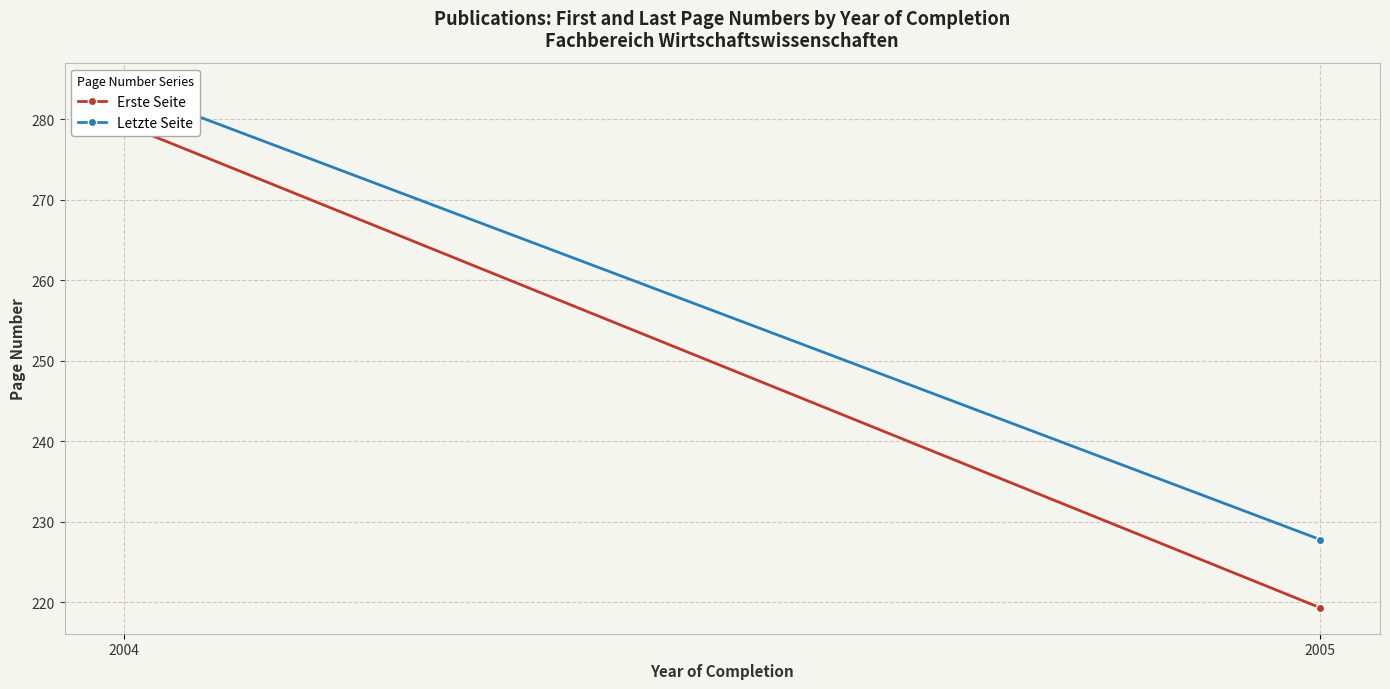

At which category is the sum across all series the highest?

2004